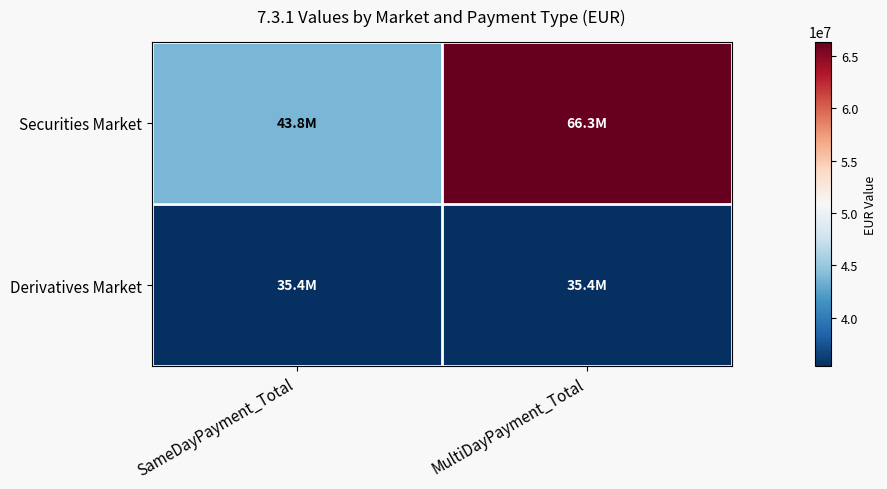

Which series has the largest total across all categories?

Securities Market